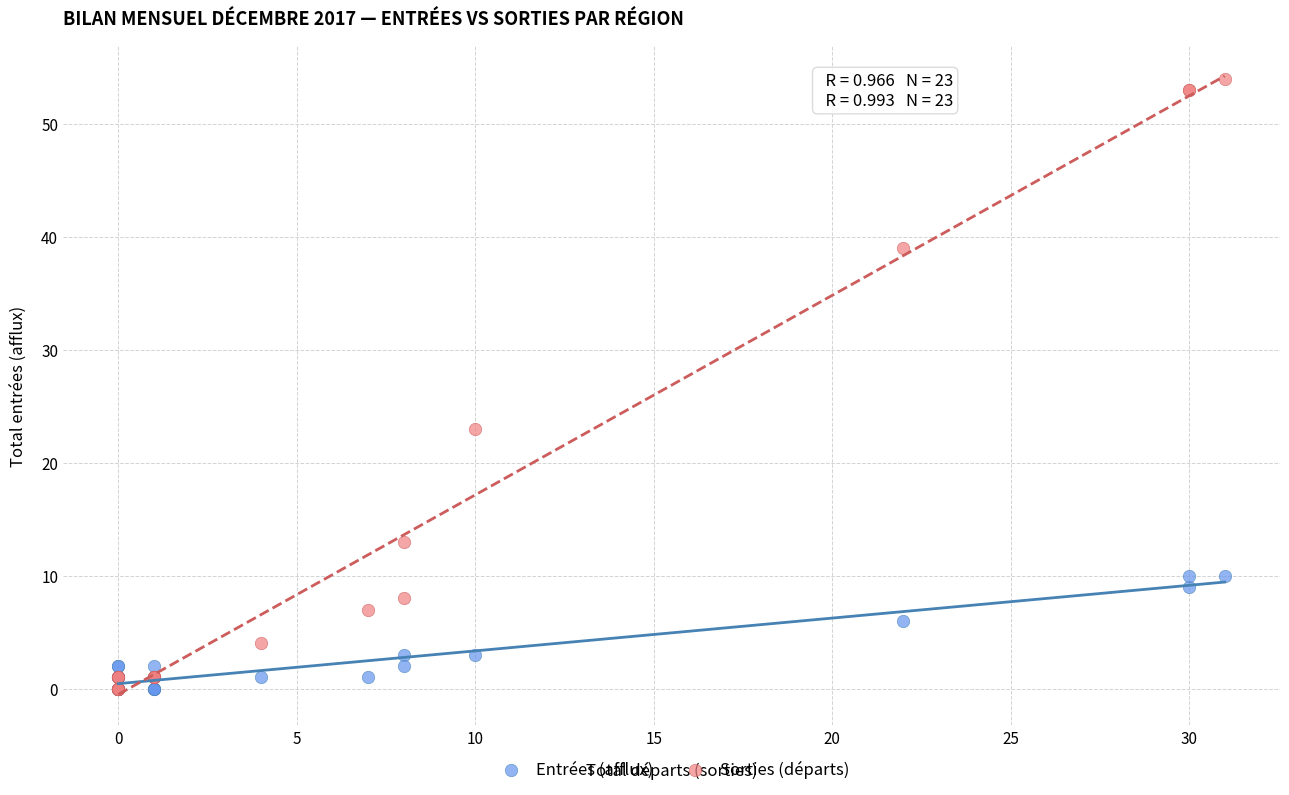

In the Sorties (départs) series, what Y value is closest to 27?

23